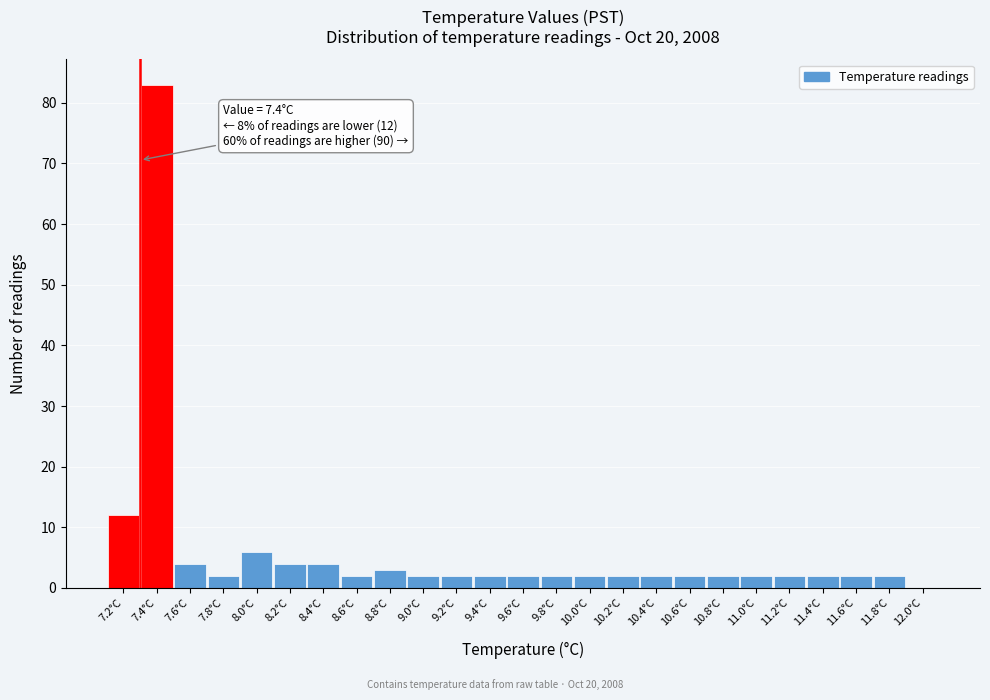

Reading right to left, what are all the values shown in this chart?

12.0°C=0	11.8°C=2	11.6°C=2	11.4°C=2	11.2°C=2	11.0°C=2	10.8°C=2	10.6°C=2	10.4°C=2	10.2°C=2	10.0°C=2	9.8°C=2	9.6°C=2	9.4°C=2	9.2°C=2	9.0°C=2	8.8°C=3	8.6°C=2	8.4°C=4	8.2°C=4	8.0°C=6	7.8°C=2	7.6°C=4	7.4°C=83	7.2°C=12